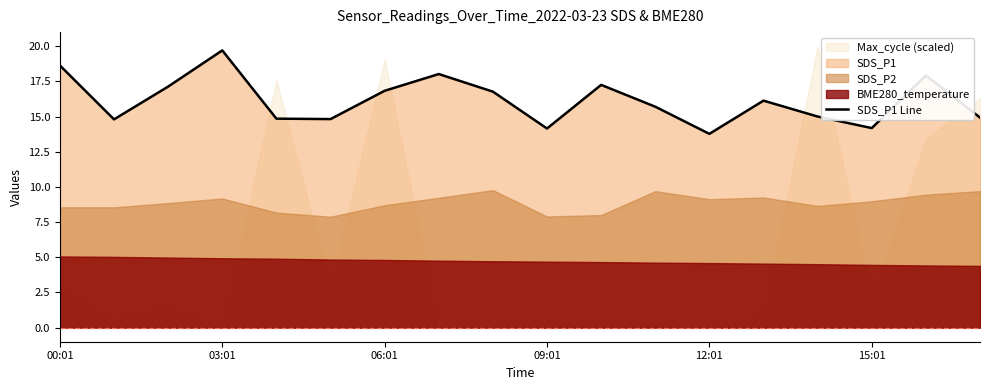

What is the maximum value for SDS_P1 Line?

19.7